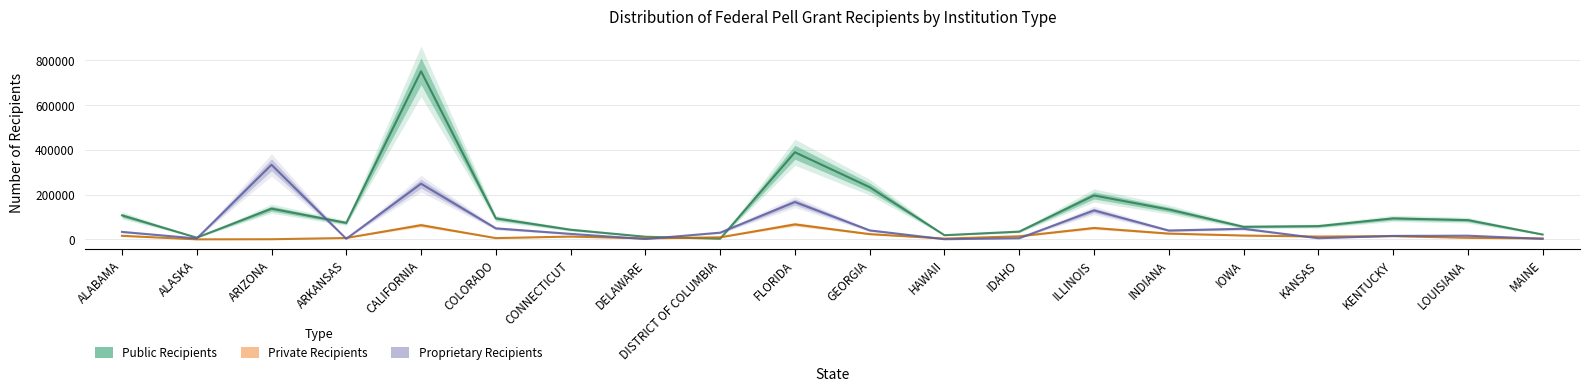

Is this an area chart (filled region under the line)?

No